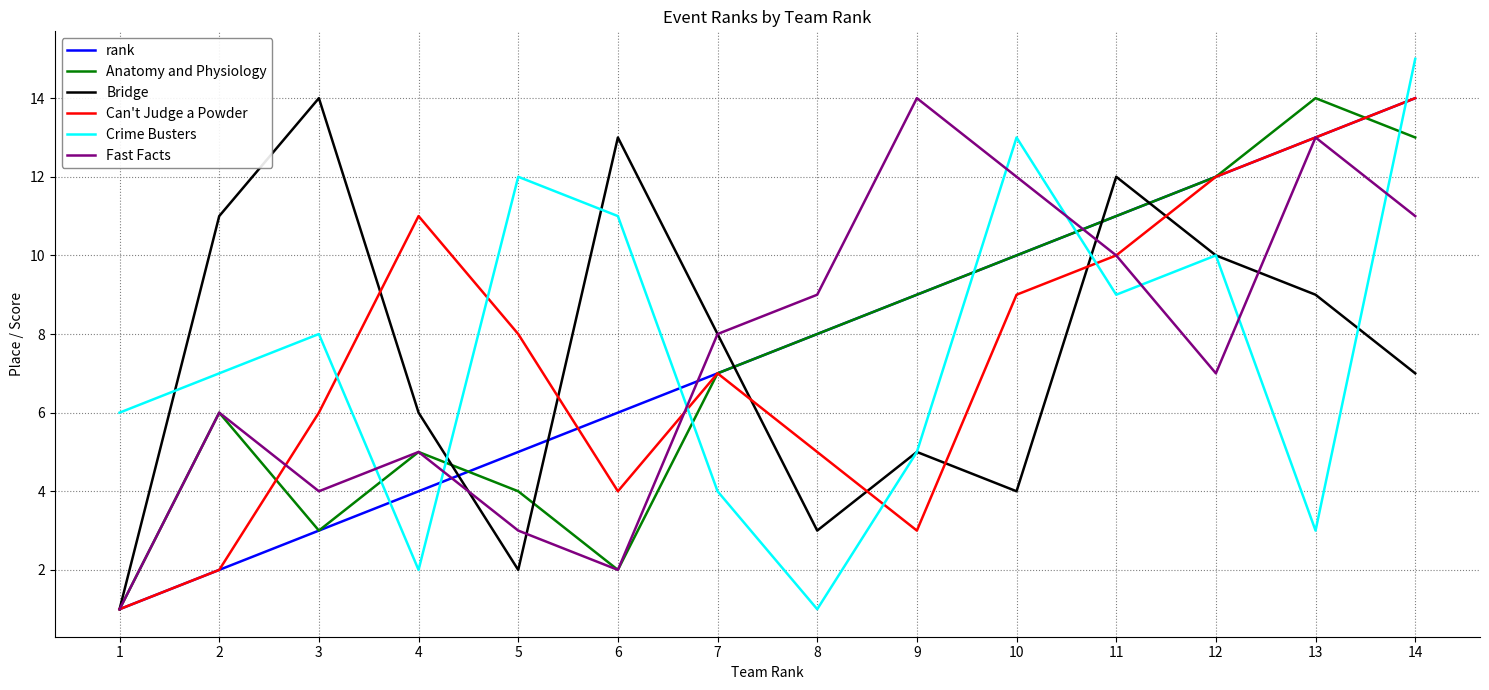

What are all the series names shown in the legend?

rank, Anatomy and Physiology, Bridge, Can't Judge a Powder, Crime Busters, Fast Facts